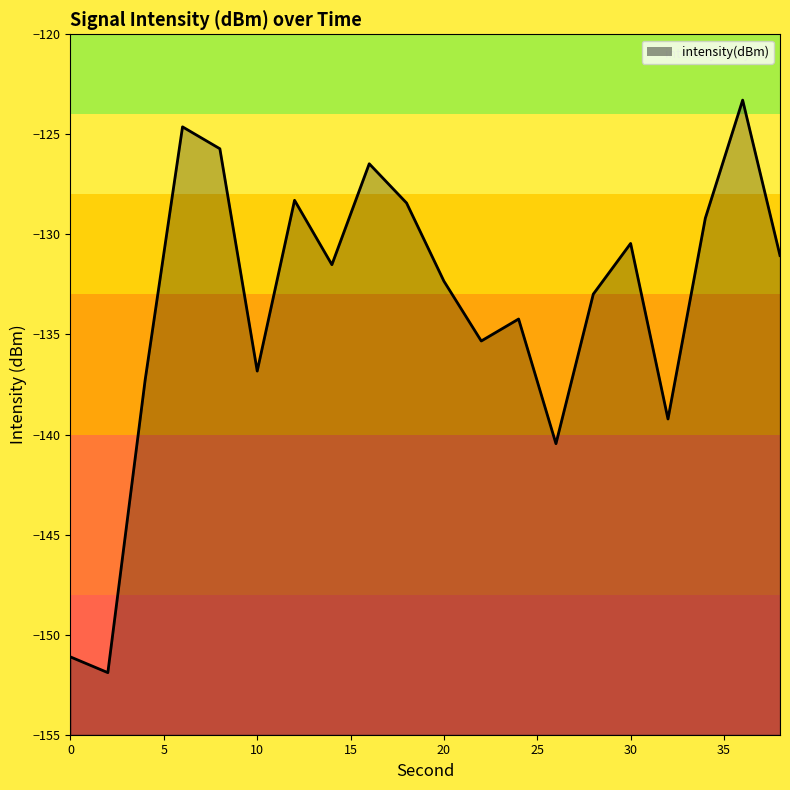

Is it true that the value at 20 is -132.3?

True